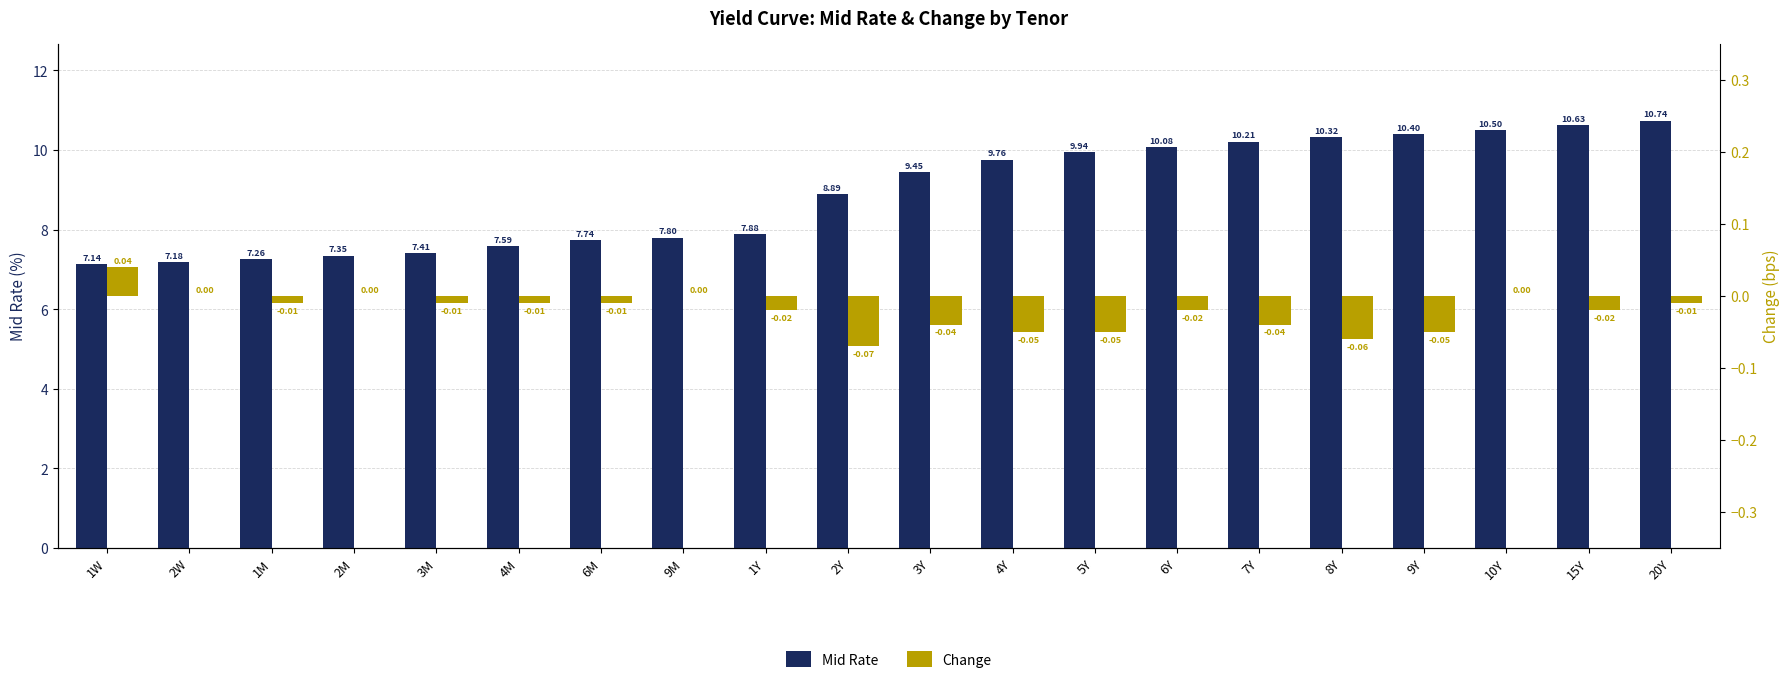

Where does the Mid Rate series first go above 9?

3Y